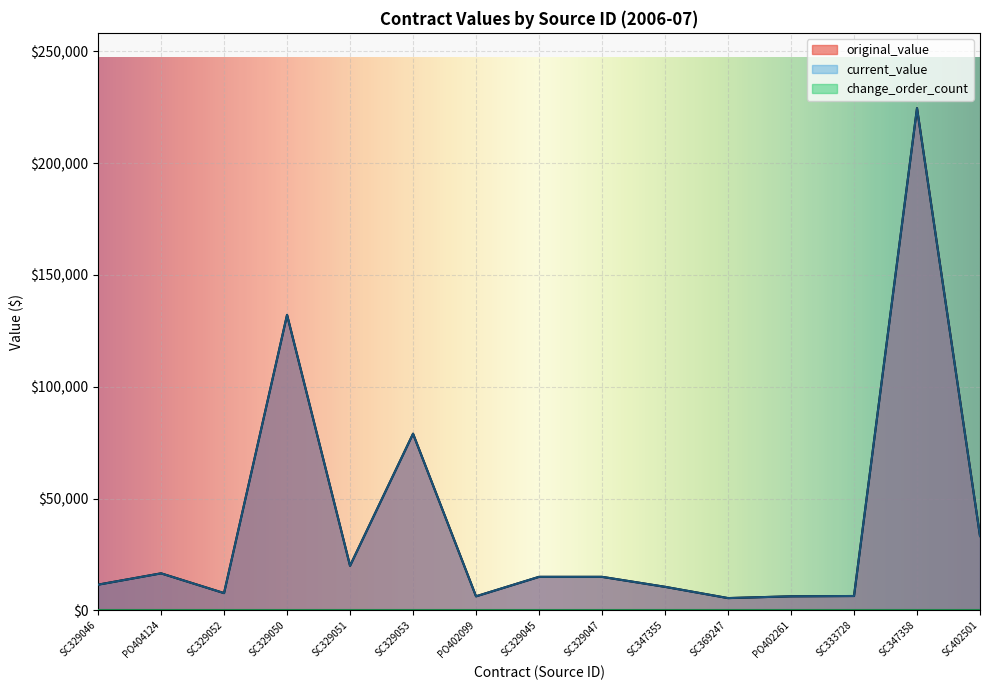

What is the label of the 8th point from the right?

SC329045